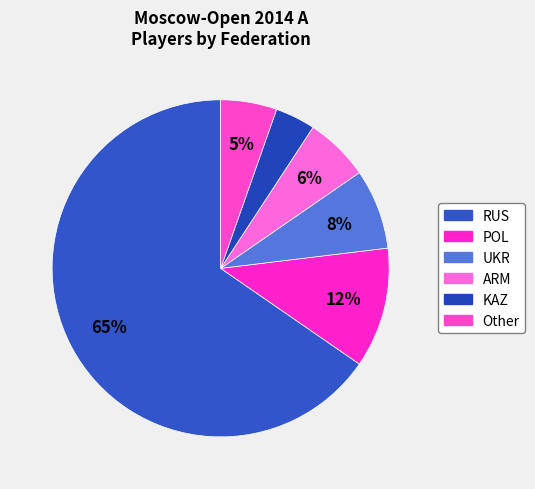

How many slices are in this pie chart?

6